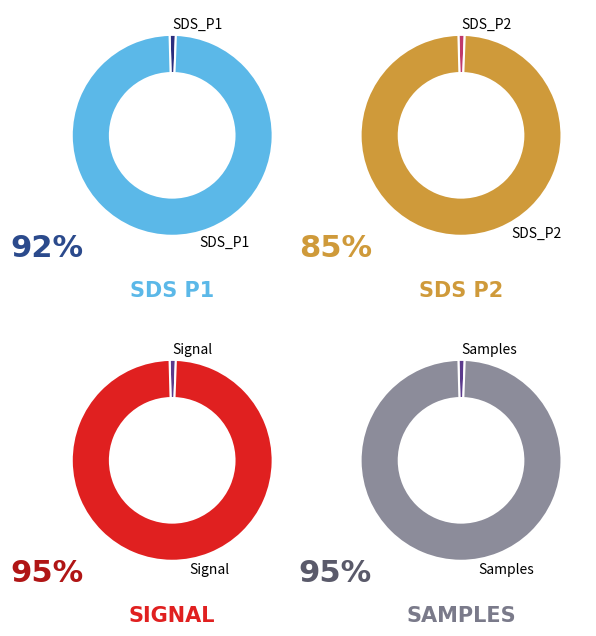

Is there any slice that represents more than half of the pie?

Yes